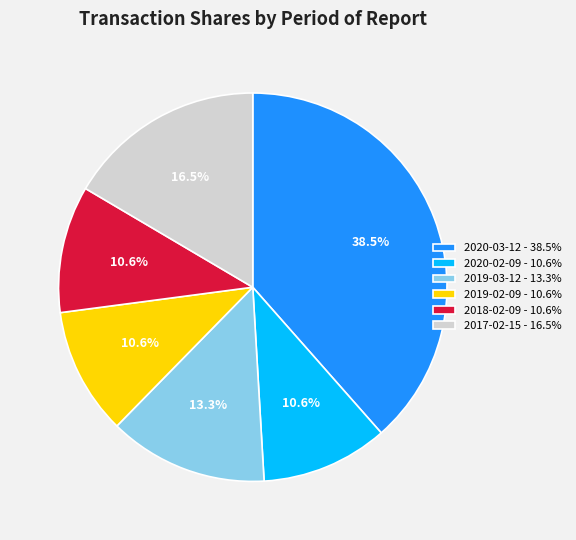

Between 2017-02-15 and 2019-02-09, which is larger?

2017-02-15